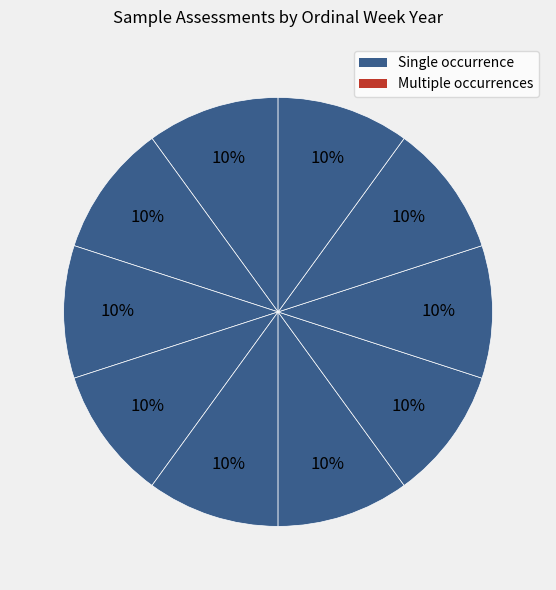

Which category has the biggest portion of the pie?

2009